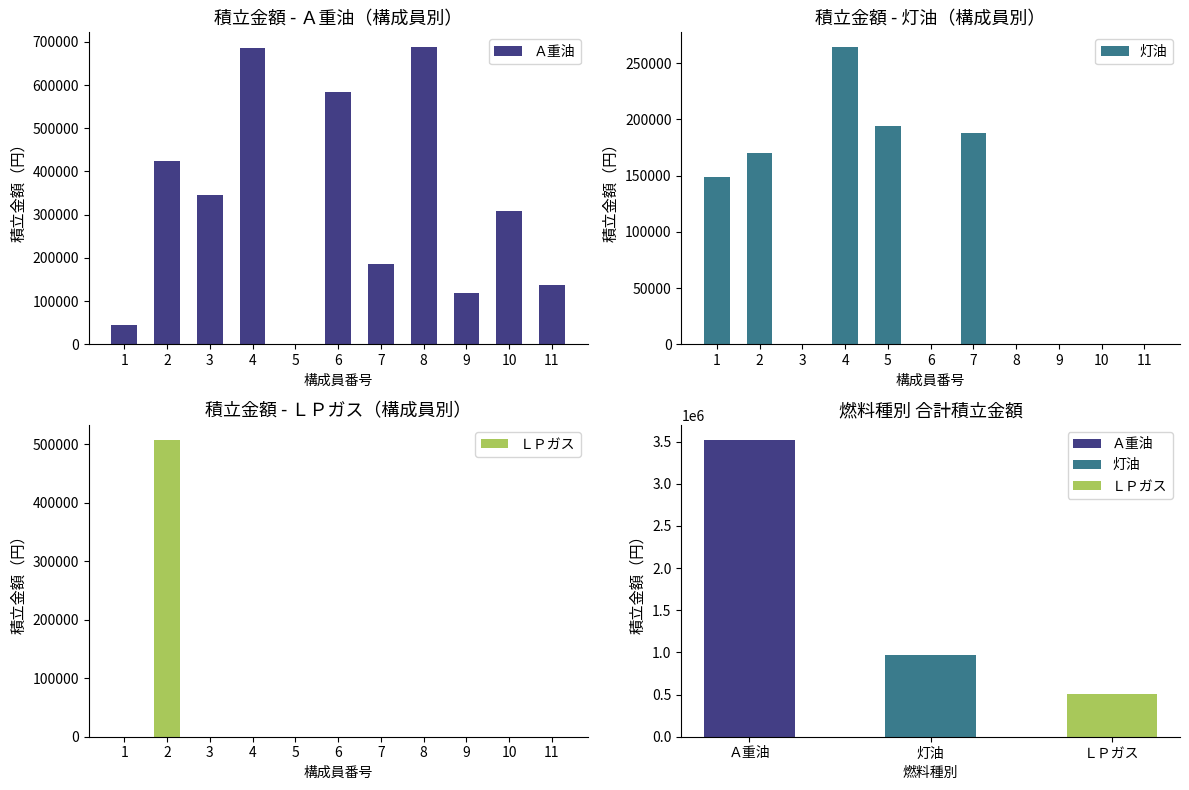

At which label does 灯油 reach its peak?

4